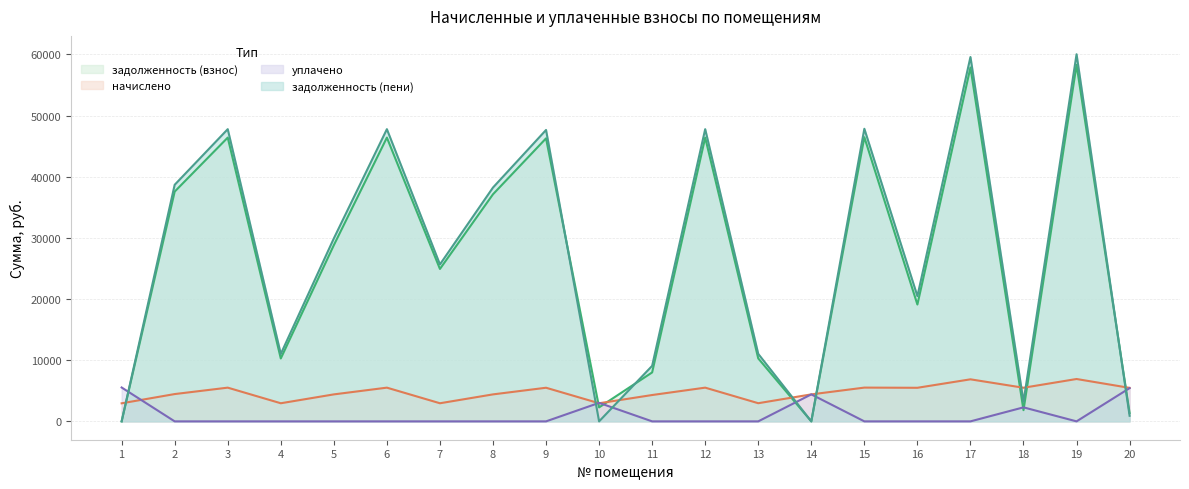

Reading right to left, transcribe all the data shown in this chart.

задолженность (взнос): 1369.0	58295.5	1833.0	57857.3	19105.6	46461.1	0.0	10292.9	46398.4	8001.8	2285.1	46273.4	37131.3	24921.1	46398.4	28812.8	10285.1	46398.4	37569.6	0.0
начислено: 5475.8	6926.6	5498.2	6874.6	5490.7	5520.5	4411.9	2968.6	5513.0	4307.8	2961.1	5498.2	4411.9	2961.1	5513.0	4411.9	2961.1	5513.0	4464.0	2953.7
уплачено: 5434.6	0.0	2291.0	0.0	0.0	0.0	4416.0	0.0	0.0	0.0	3025.5	0.0	0.0	0.0	0.0	0.0	0.0	0.0	0.0	5538.9
задолженность (пени): 912.6	60027.1	3207.6	59575.9	20478.2	47841.2	0.0	11035.1	47776.7	9078.7	0.0	47647.9	38234.3	25661.4	47776.7	29915.8	11025.4	47776.7	38685.6	0.0